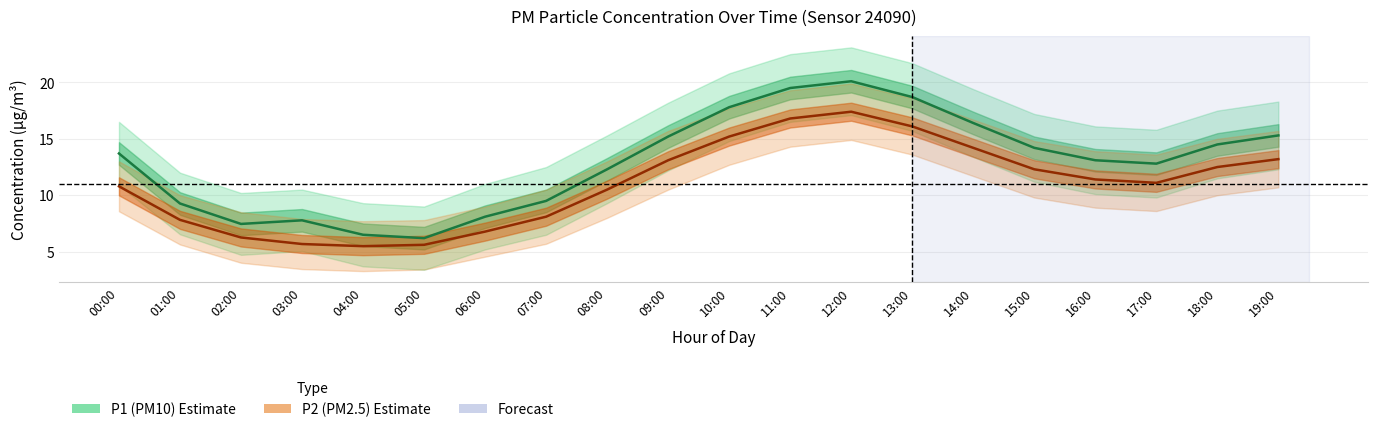

What is the label of the 4th point from the left?

03:00